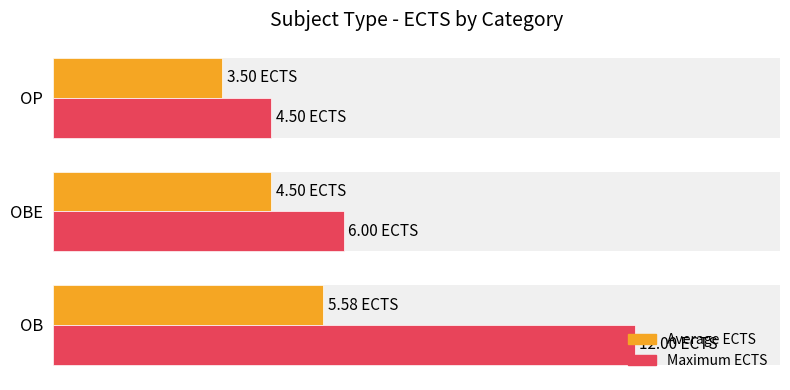

How many Average ECTS values are between 3 and 5?

2